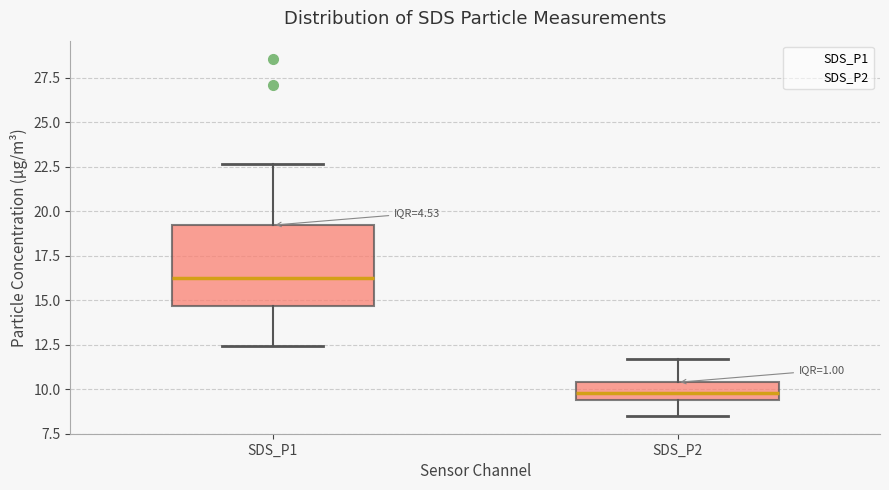

Reading left to right, read every box against the y-axis: the position of its median line, the range the box covers, and the ends of its whiskers. The values are not printed on the chart, so give them approximately, as read against the axis.

SDS_P1: median 16.5, box 14.5 to 19.0, whiskers 12.5 to 22.5
SDS_P2: median 10.0, box 9.5 to 10.5, whiskers 8.5 to 11.5